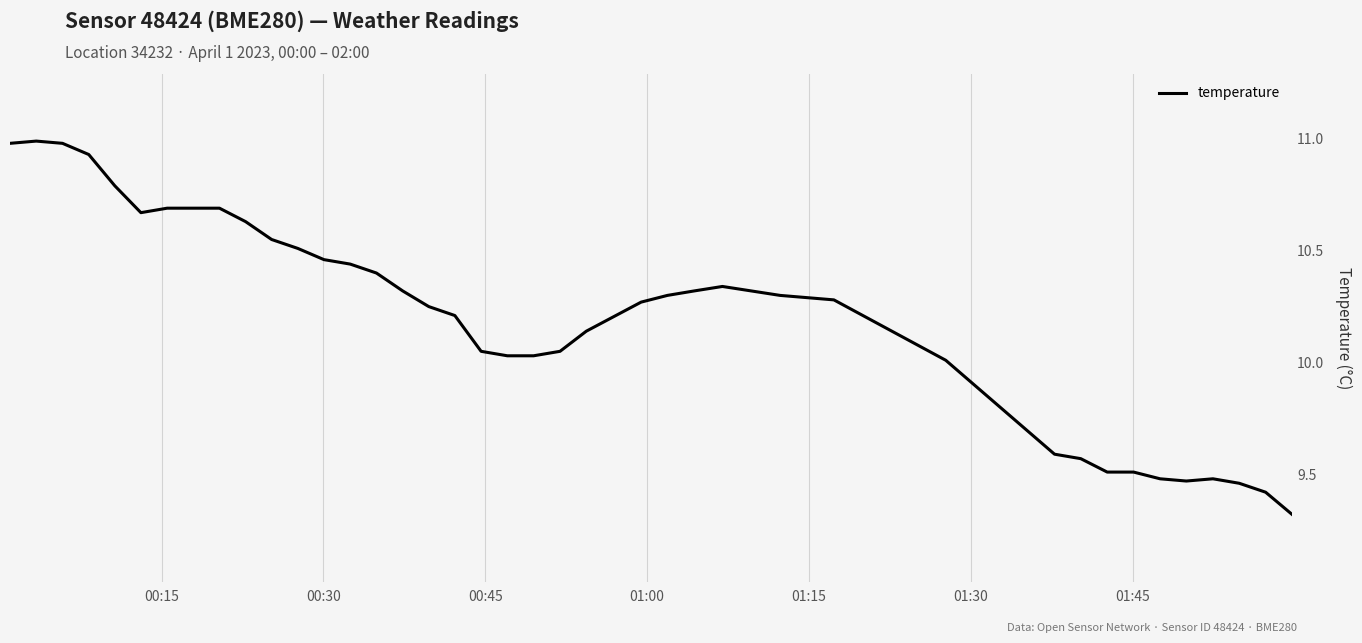

What is the difference between the maximum and minimum values?

1.7